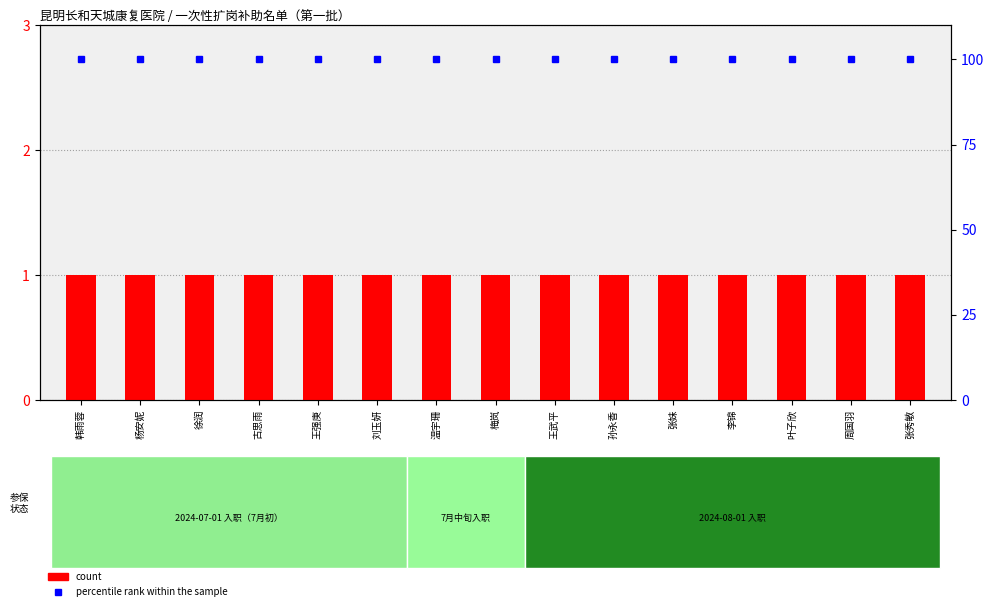

Reading right to left, what are all the values shown in this chart?

count: 张秀敏=1	周国羽=1	叶子欣=1	李锦=1	张妹=1	孙永香=1	王武平=1	梅岚=1	温宇珊=1	刘玉妍=1	王强庚=1	古思雨=1	徐润=1	杨安妮=1	韩雨蓉=1
percentile rank within the sample: 张秀敏=100	周国羽=100	叶子欣=100	李锦=100	张妹=100	孙永香=100	王武平=100	梅岚=100	温宇珊=100	刘玉妍=100	王强庚=100	古思雨=100	徐润=100	杨安妮=100	韩雨蓉=100